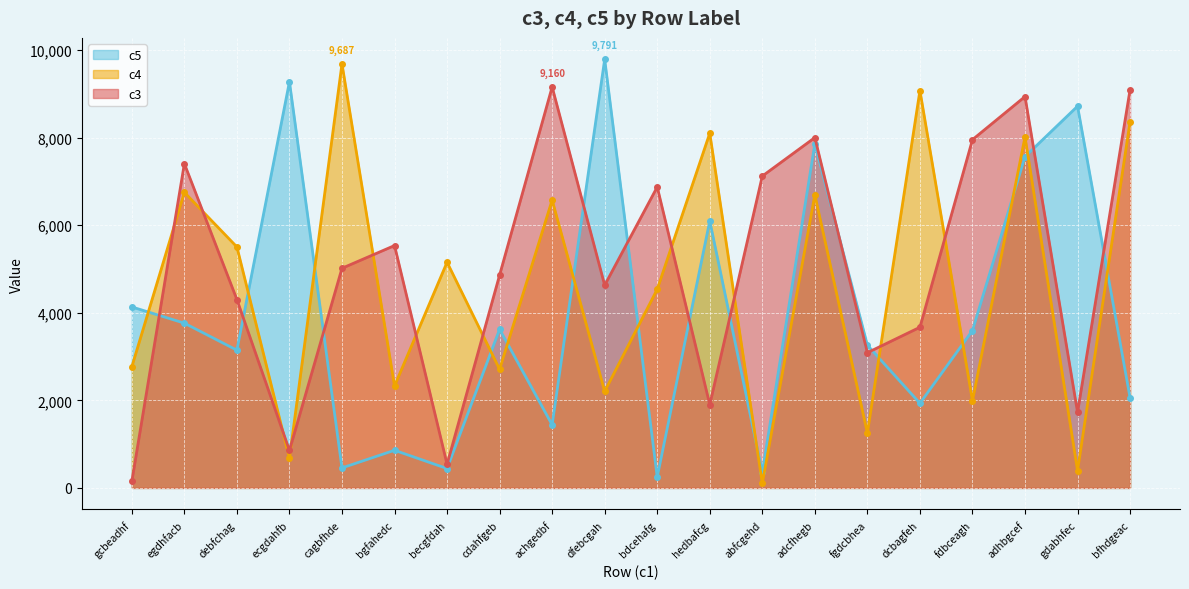

In c3, how many points are higher than both neighbors (excluding endpoints)?

6